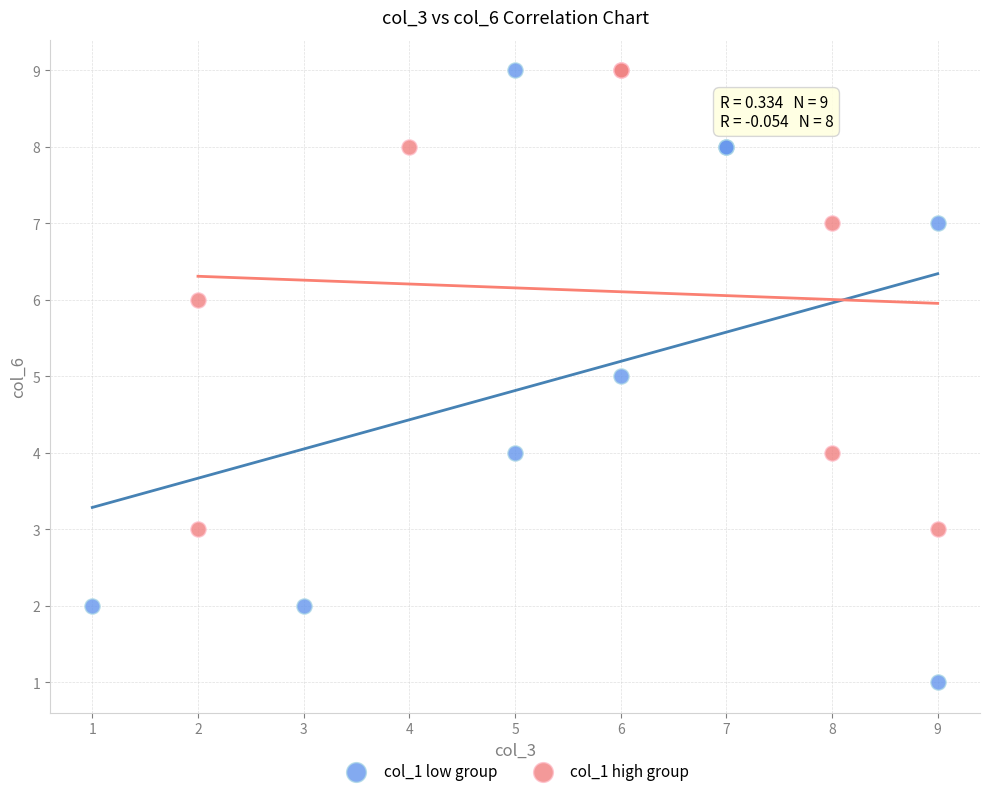

Which series contains the lowest Y value?

col_1 low group